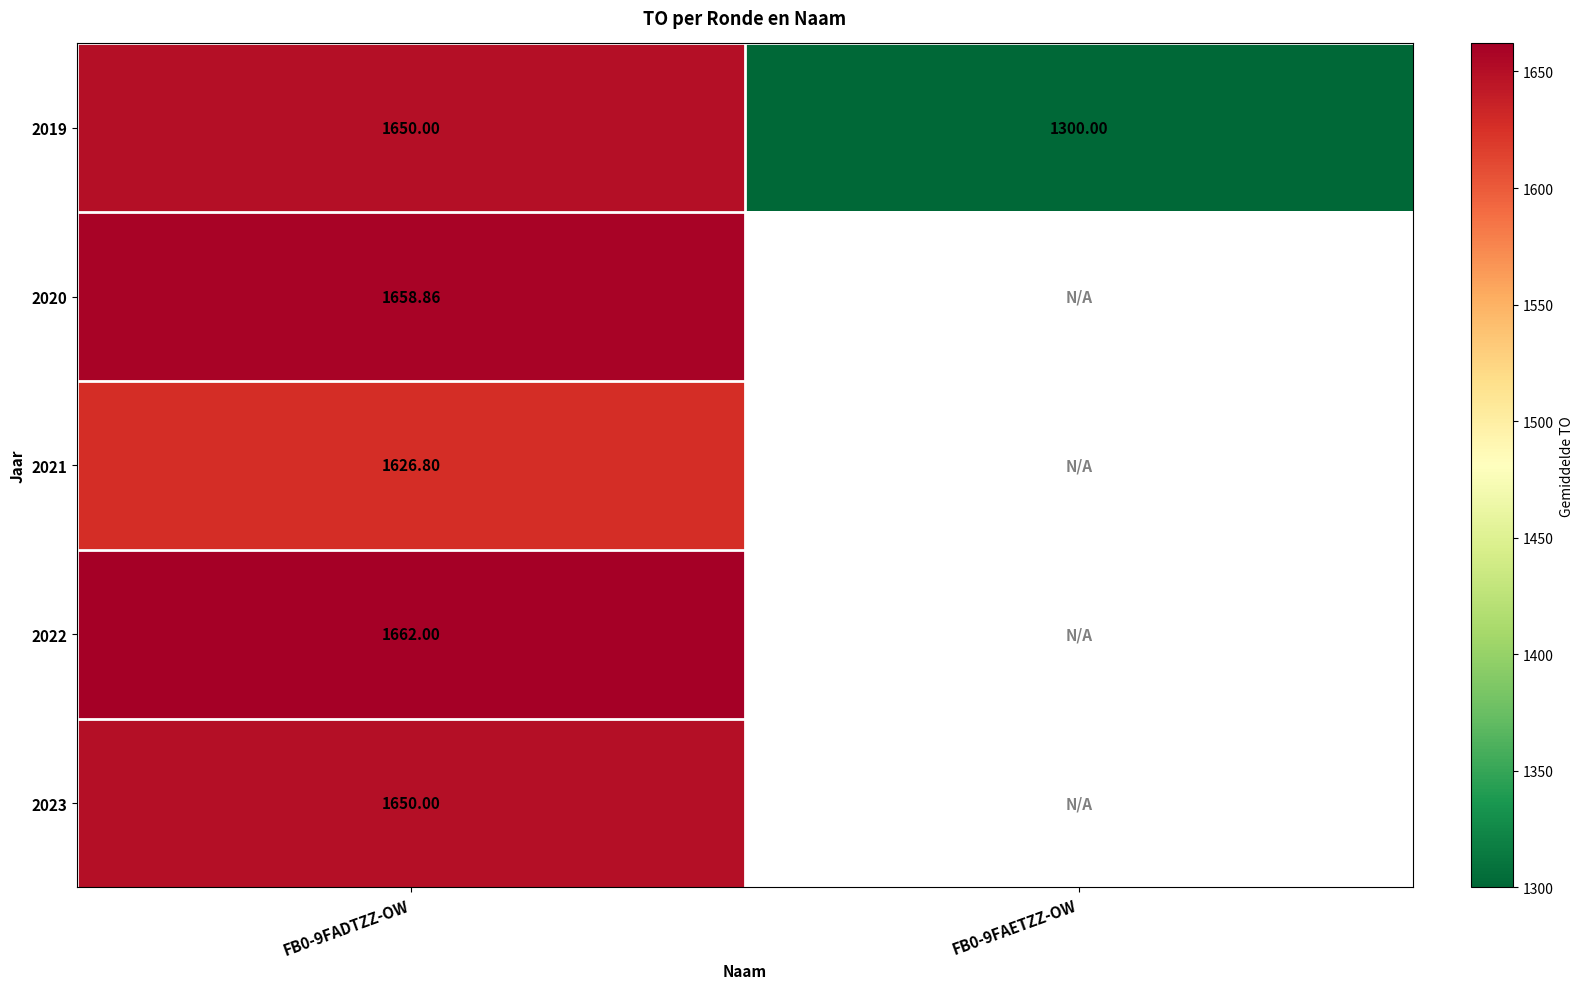

At FB0-9FAETZZ-OW, list the series in order from largest to smallest.

2019, 2020, 2021, 2022, 2023